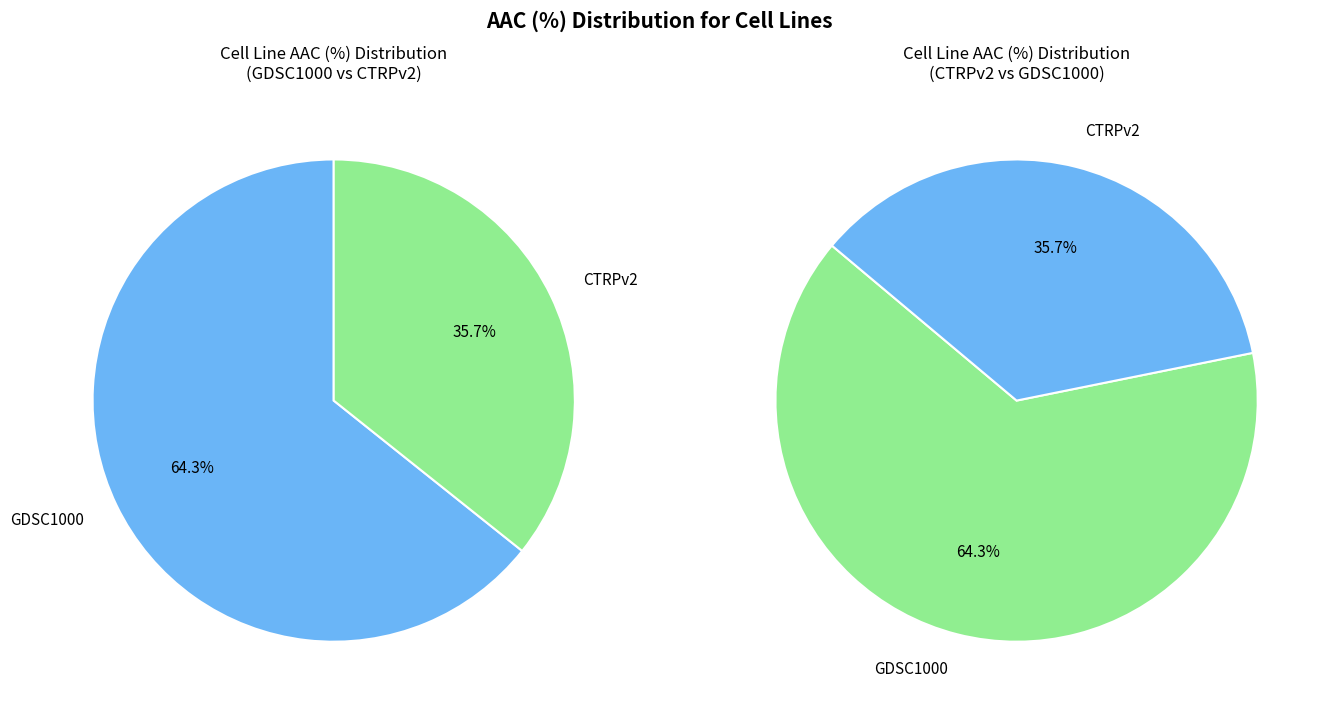

Is it true that CTRPv2 is 36% of the pie?

True